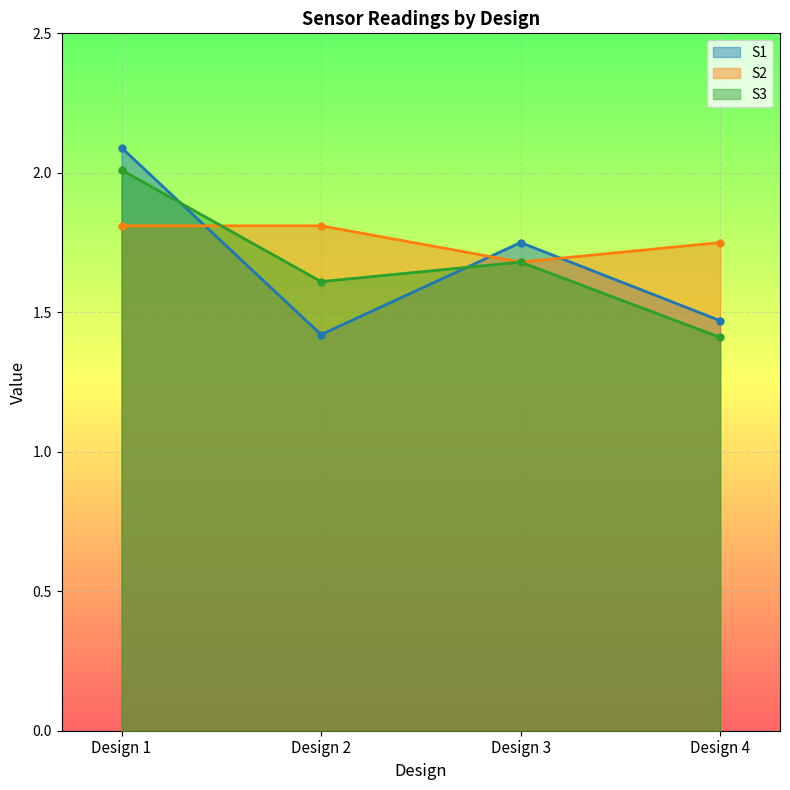

Reading left to right, extract all data points from this chart.

S1: Design 1=2.1	Design 2=1.4	Design 3=1.8	Design 4=1.5
S2: Design 1=1.8	Design 2=1.8	Design 3=1.7	Design 4=1.8
S3: Design 1=2.0	Design 2=1.6	Design 3=1.7	Design 4=1.4